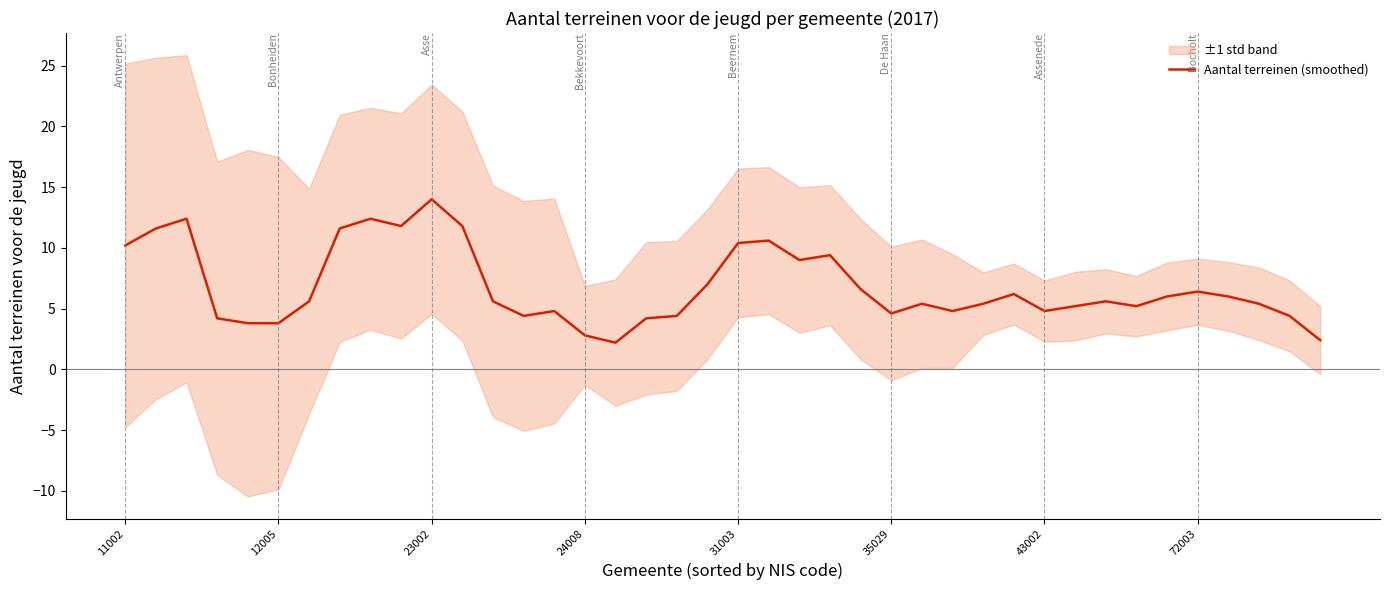

What is the smallest value displayed?

2.2